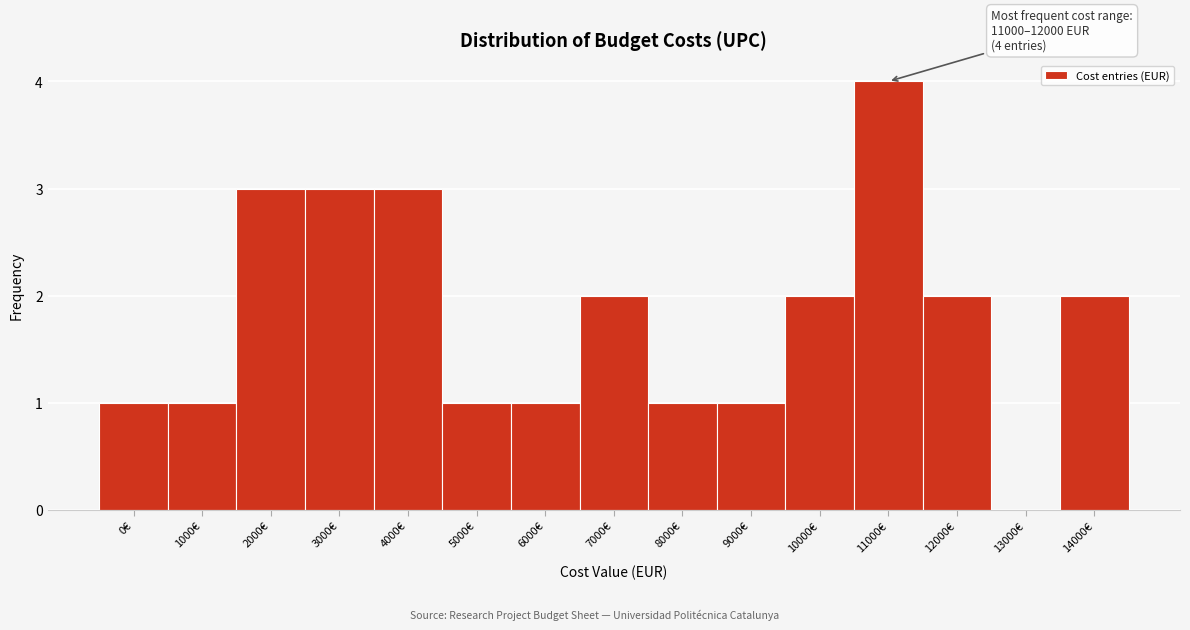

Reading left to right, what are all the values shown in this chart?

0€=1	1000€=1	2000€=3	3000€=3	4000€=3	5000€=1	6000€=1	7000€=2	8000€=1	9000€=1	10000€=2	11000€=4	12000€=2	13000€=0	14000€=2